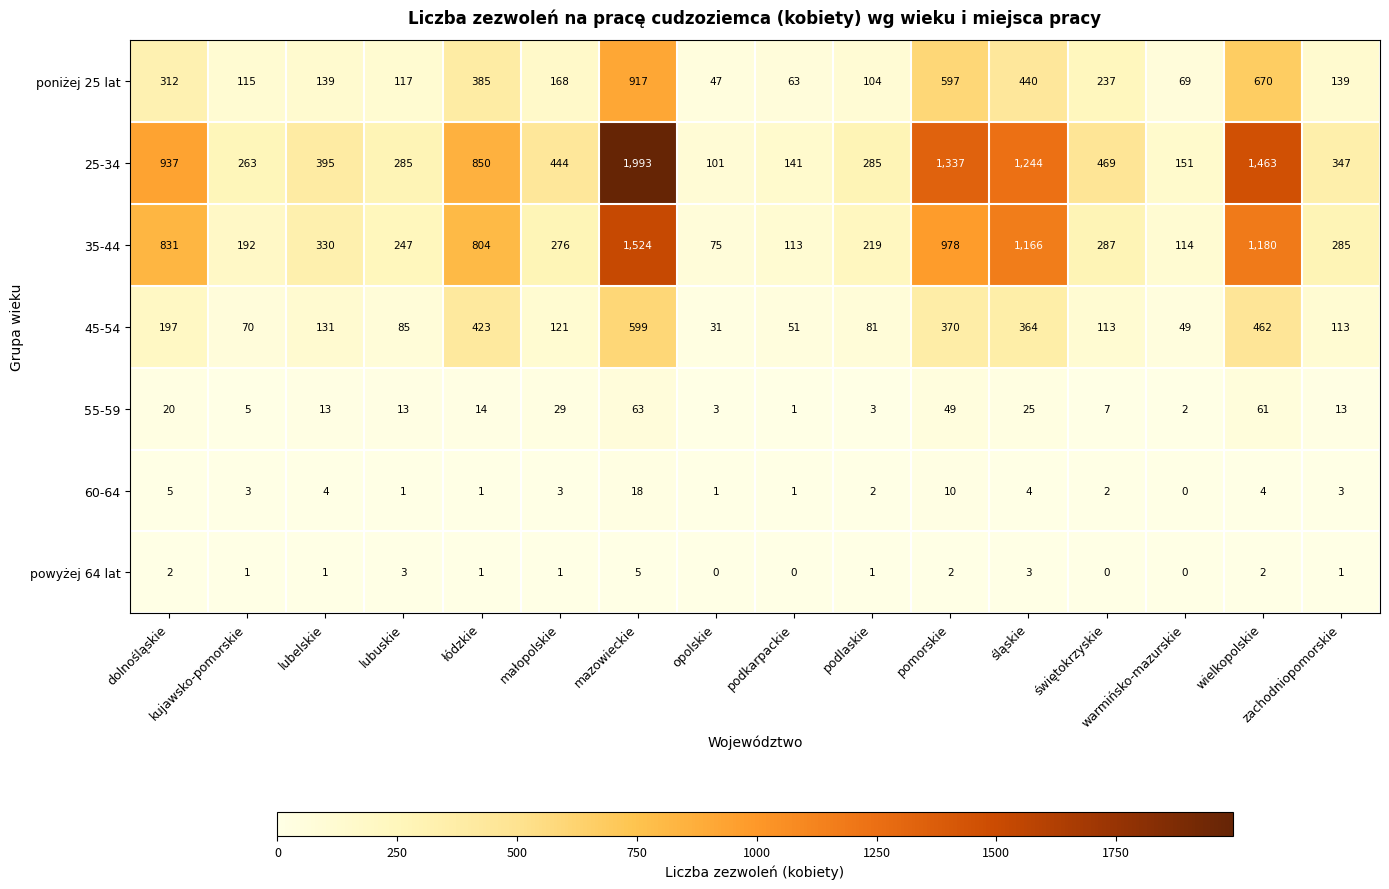

What is the difference between the maximum and minimum values in the 35-44 series?

1449